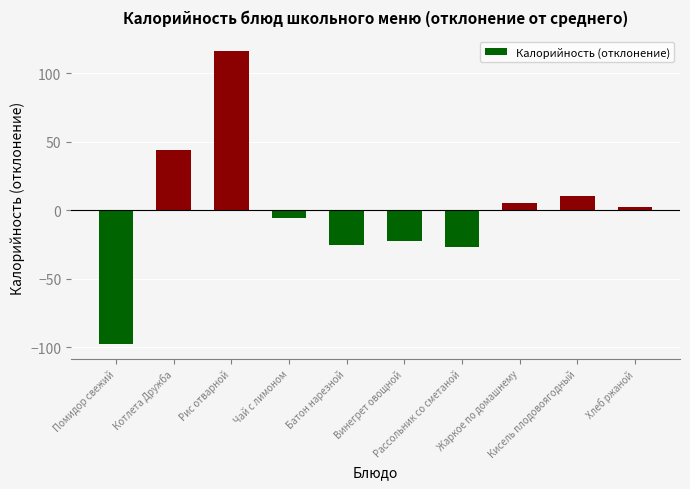

Which has a higher value, Батон нарезной or Винегрет овощной?

Винегрет овощной